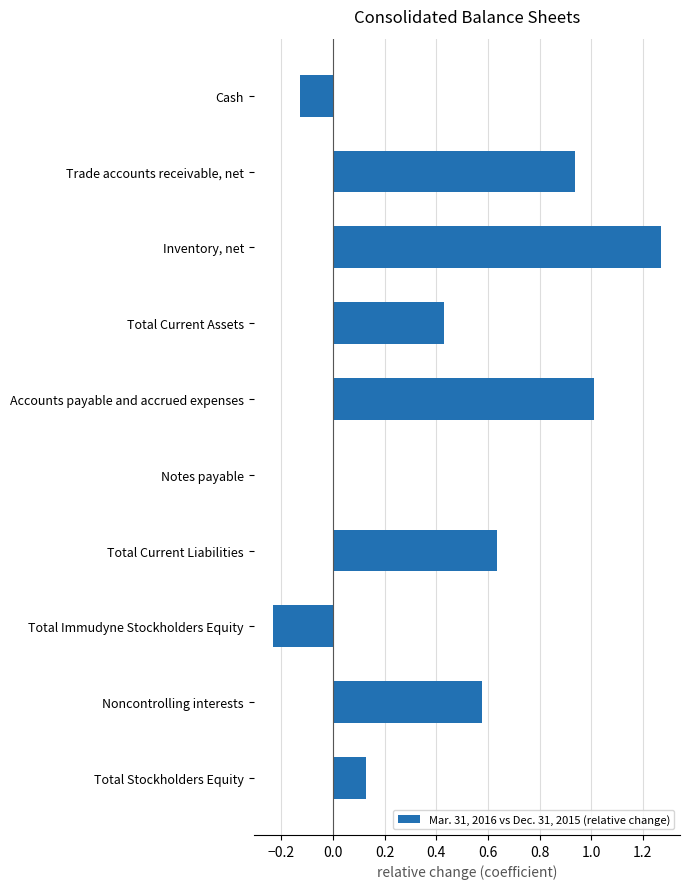

The value at Notes payable is 0.0. True or false?

True